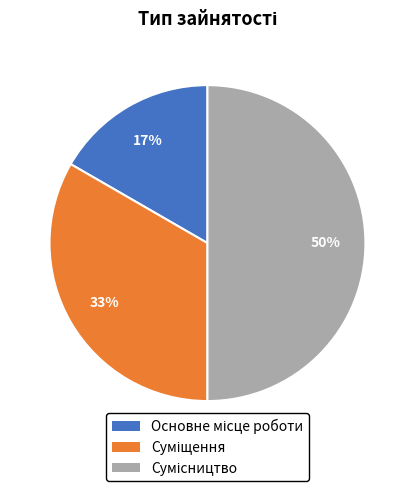

To the nearest percent, what is the average slice percentage?

33%